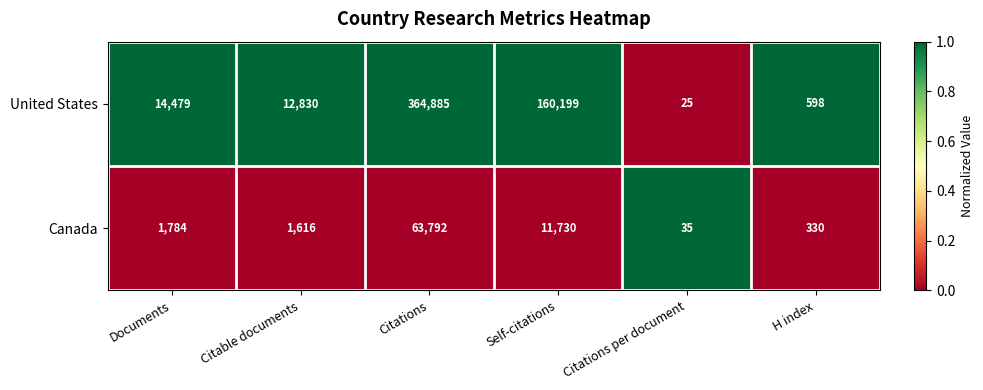

Rank the series by their average value, from lowest to highest.

Canada, United States